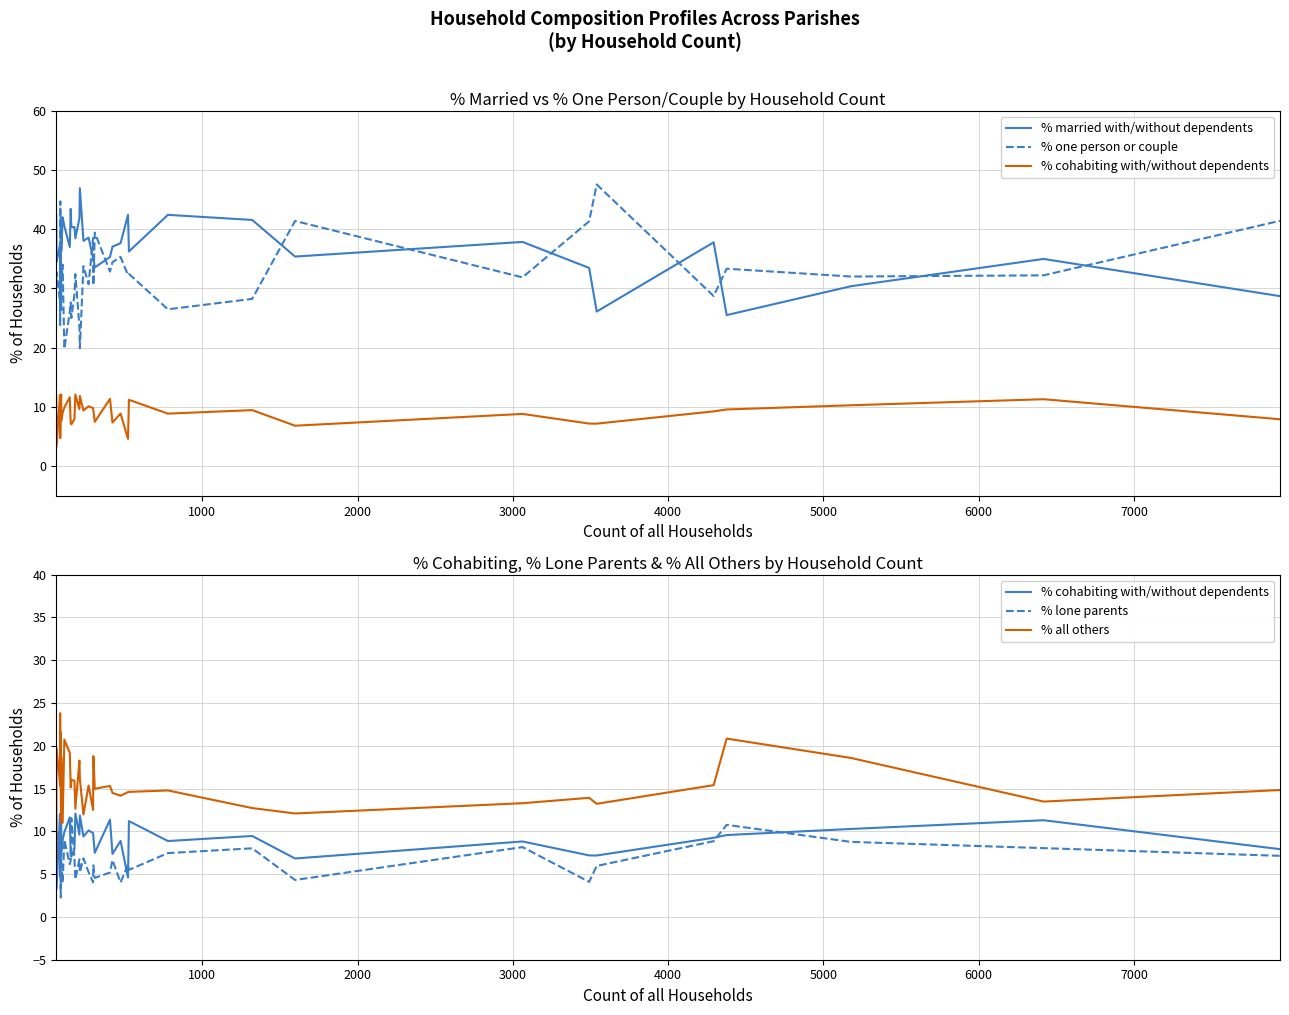

Does the chart display data point markers on the line(s)?

No